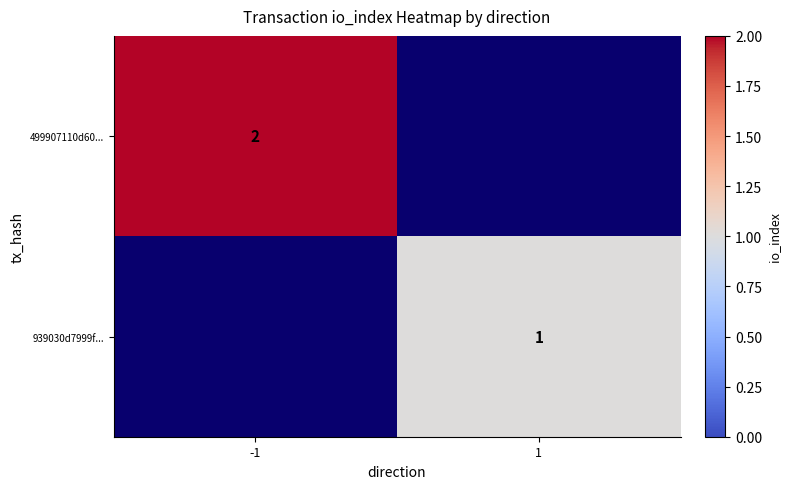

How many series are shown in this chart?

2